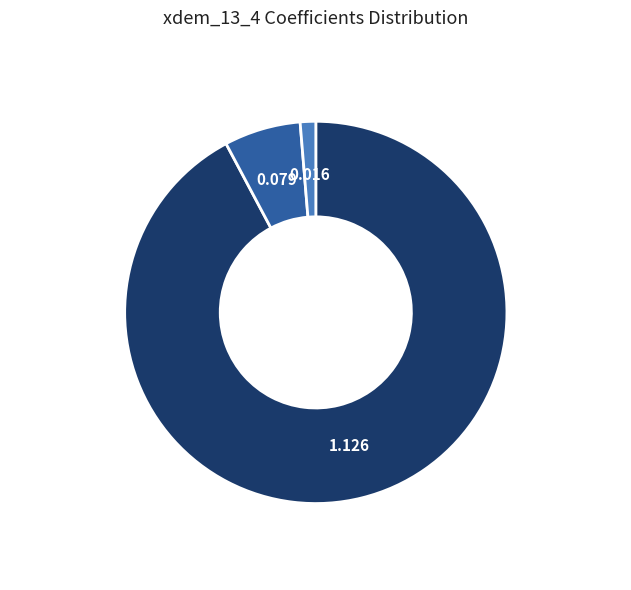

How many segments does this pie chart have?

3